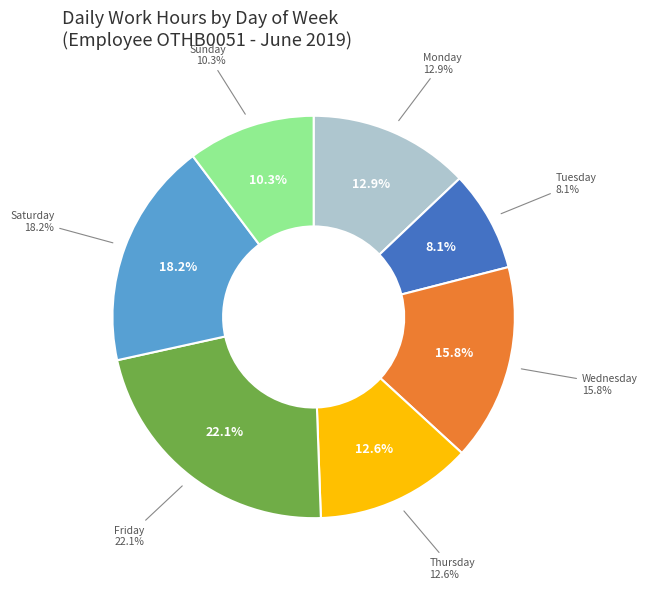

Does Sat 22/6 account for over 50% of the chart?

No